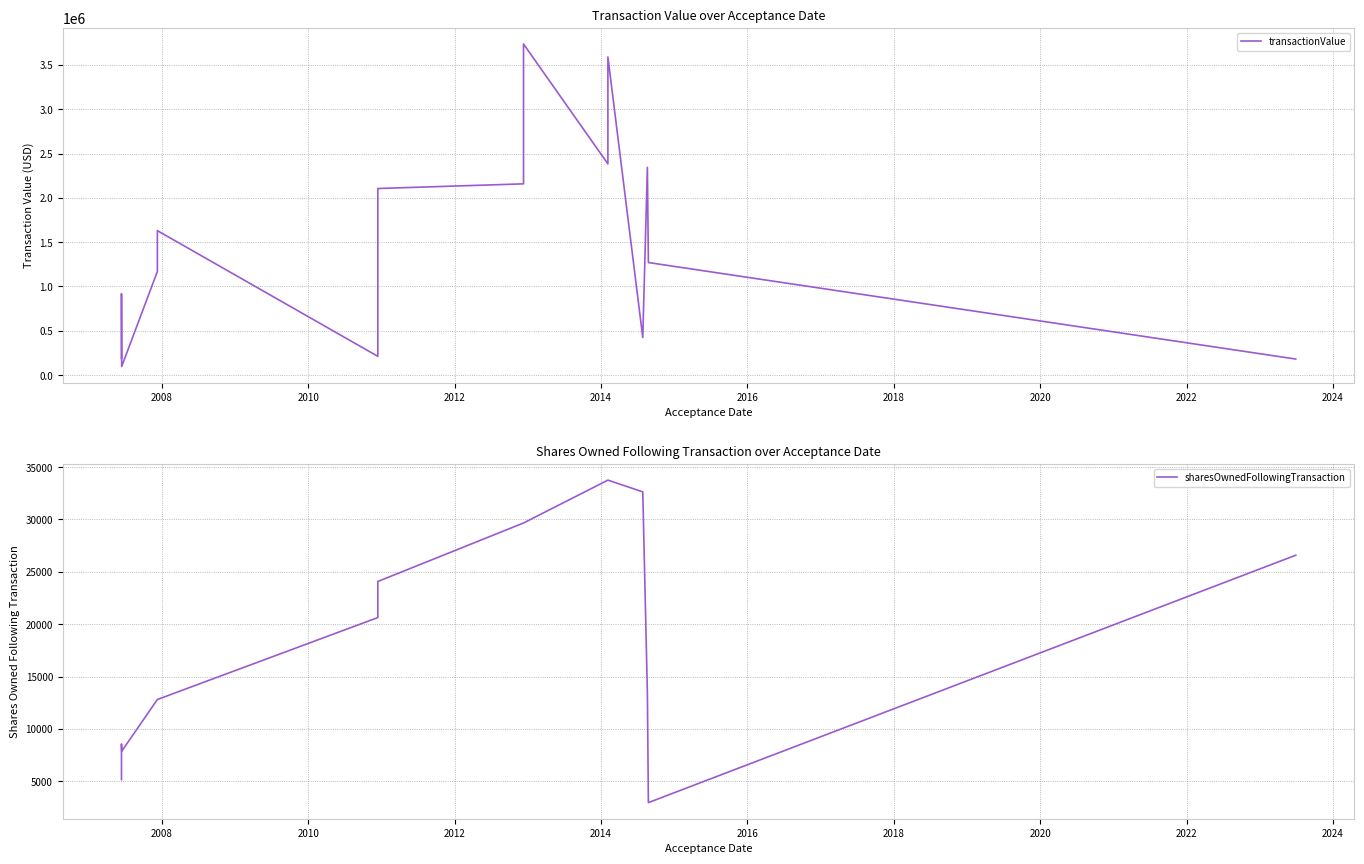

What is the minimum value shown in the chart?

2968